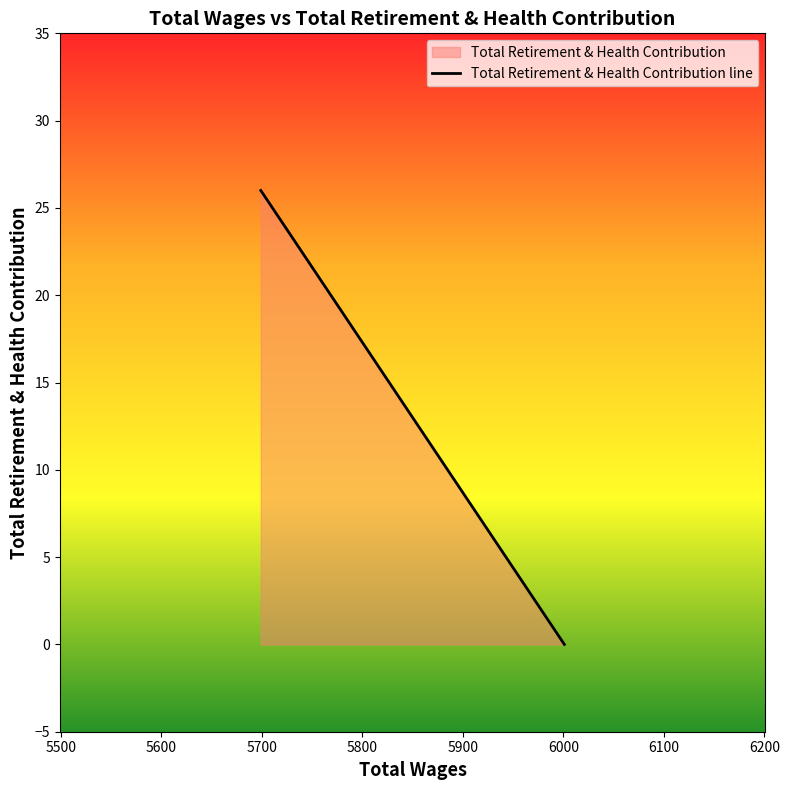

The value at 5600 is 0. True or false?

True